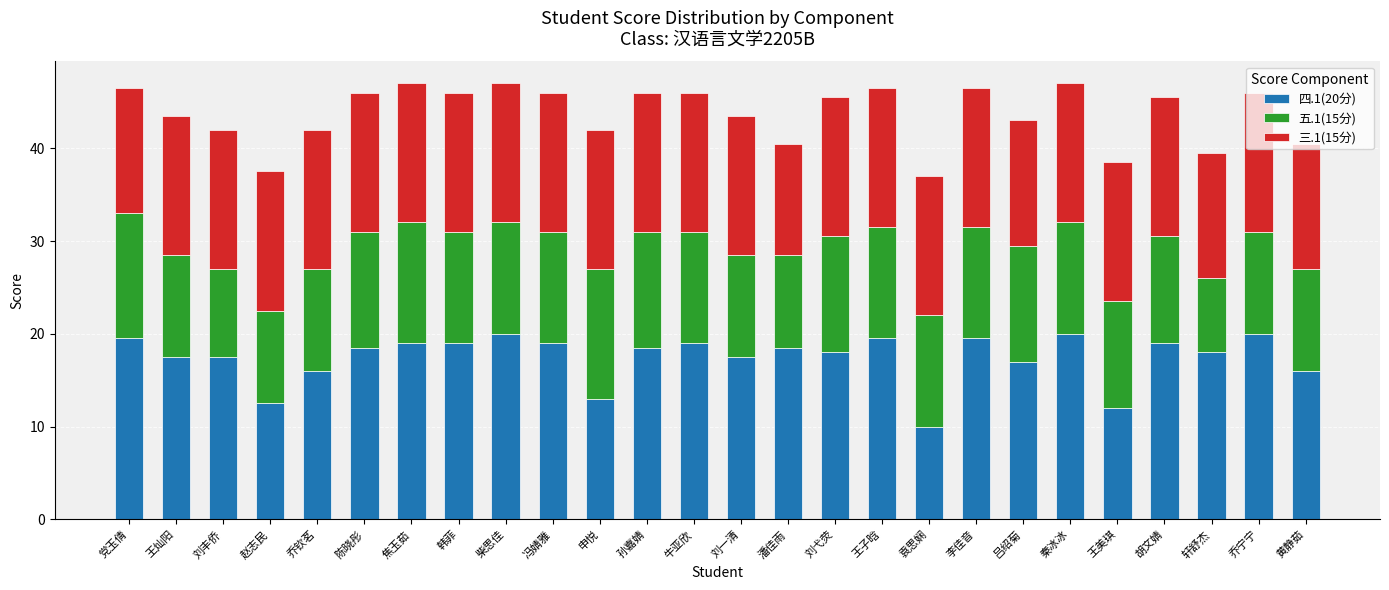

What is the total value across all series at 黄静茹?

40.5